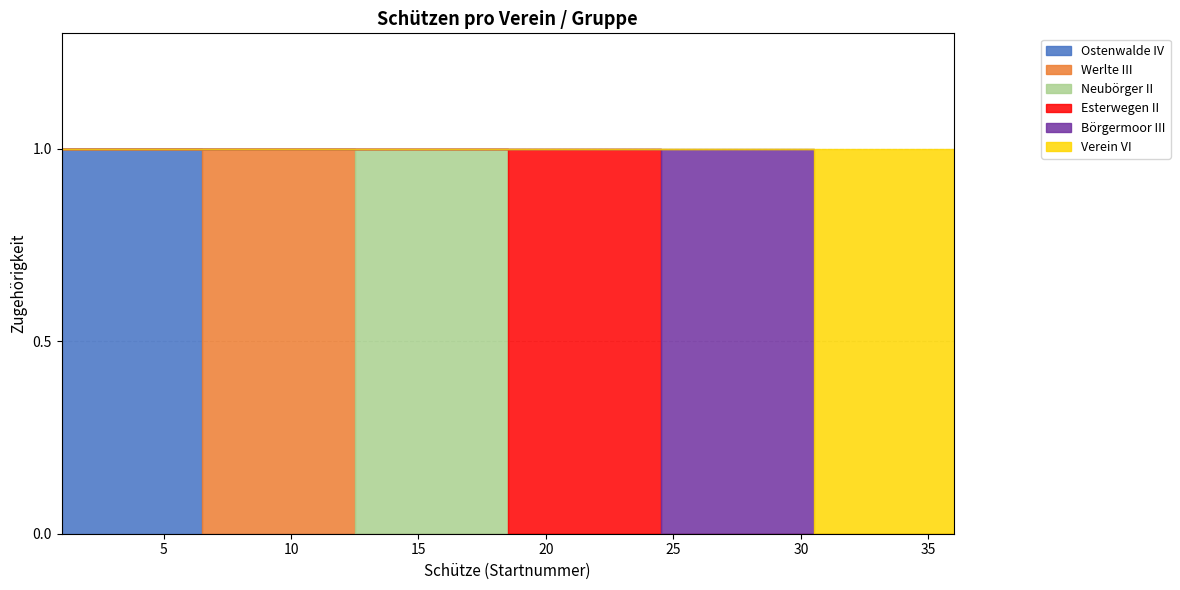

True or false: Ostenwalde IV and Esterwegen II cross at least once.

False